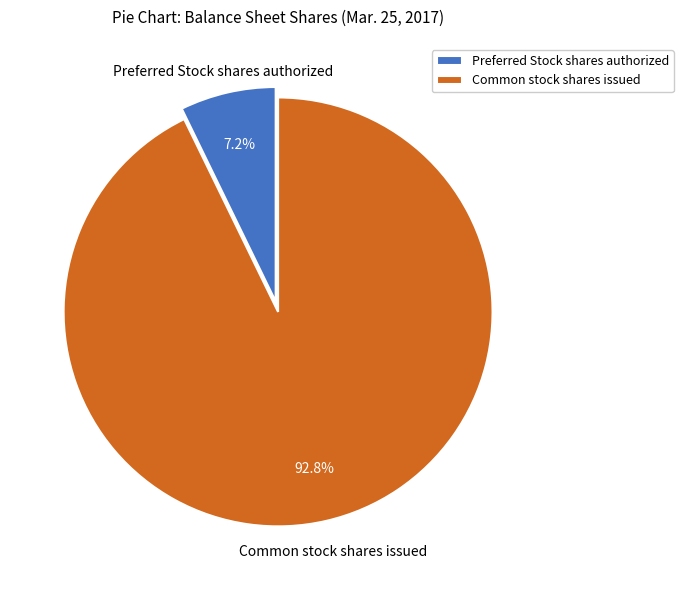

Approximately how many times larger is the value at Common stock shares issued compared to Preferred Stock shares authorized?

12.9